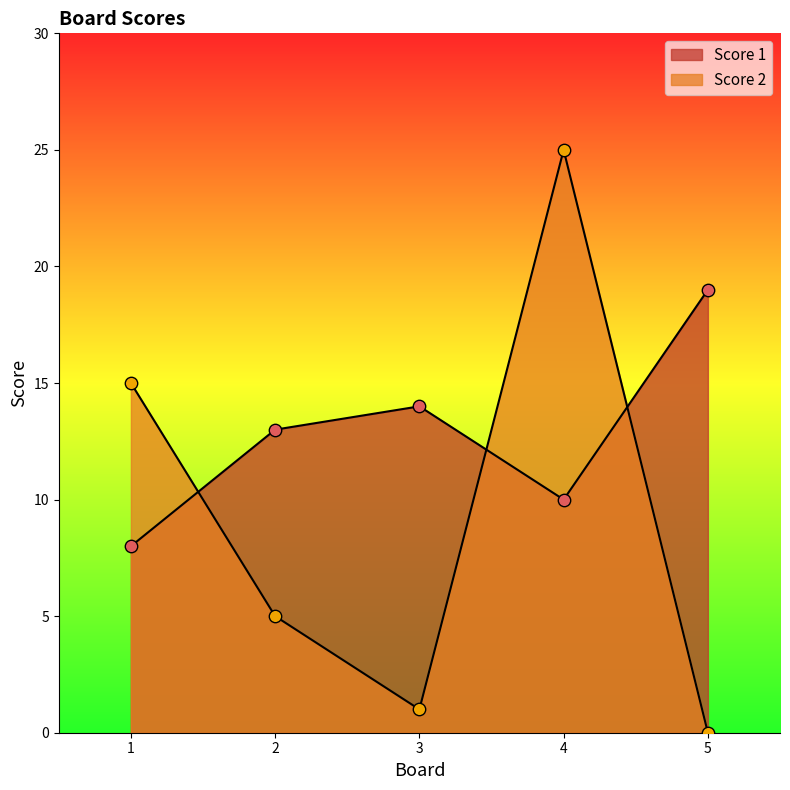

Which series has the largest total across all categories?

Score 1